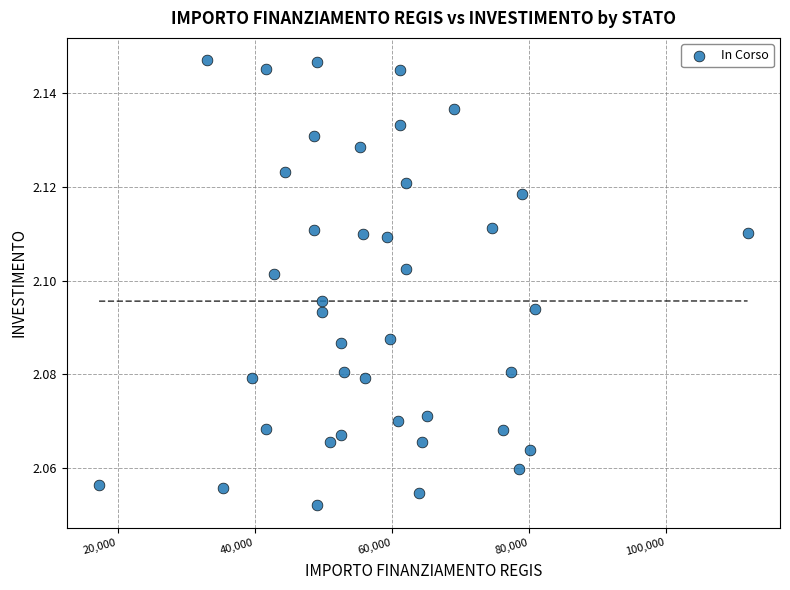

What is the range of X values (max minus min)?

94665.7